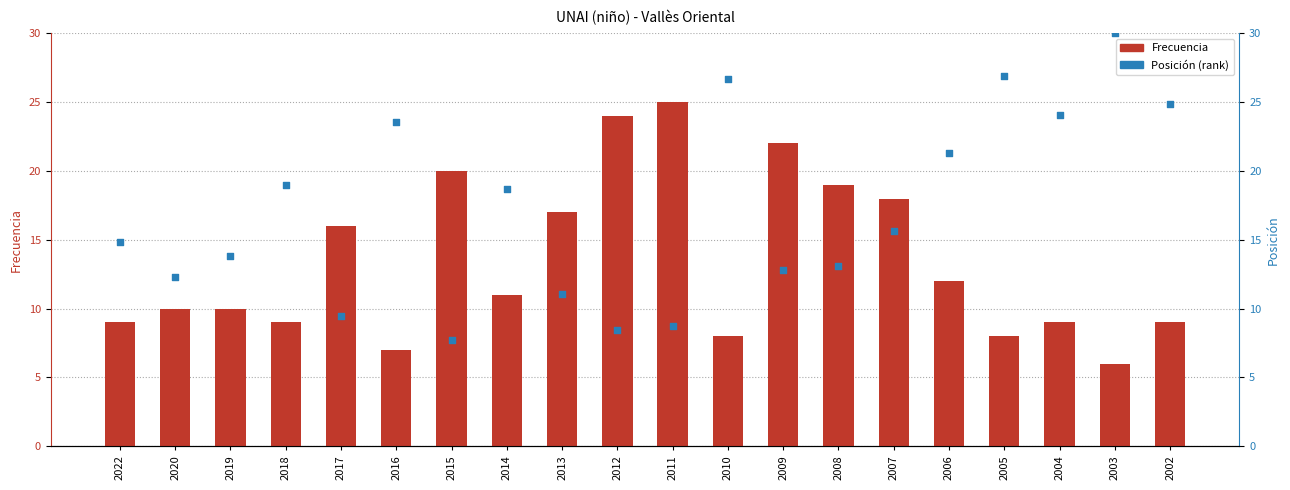

What are all the series names shown in the legend?

Frecuencia, Posición (rank)